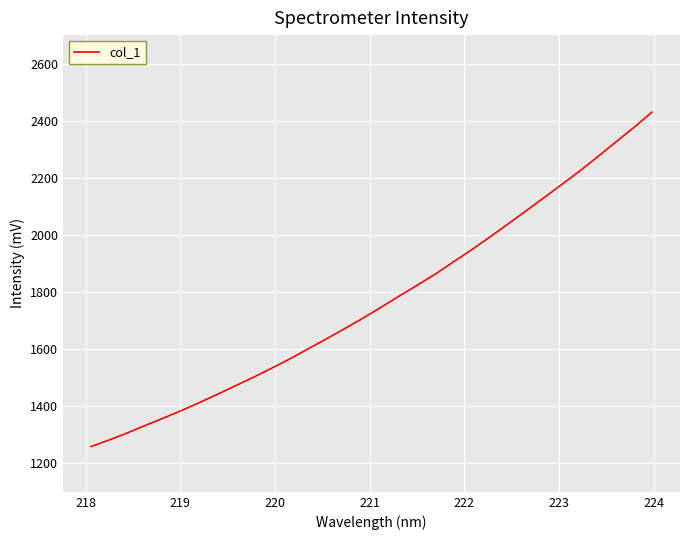

What is the difference between the maximum and minimum values?

1171.4